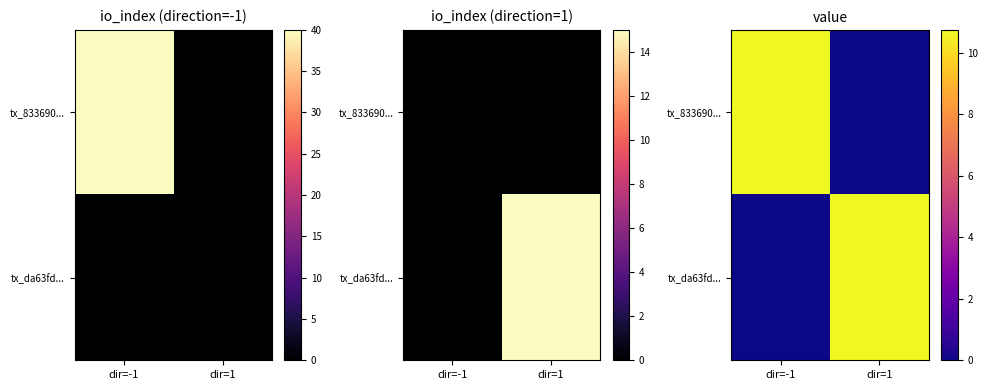

The value of tx_da63fd... at dir=1 is 10.7. True or false?

True